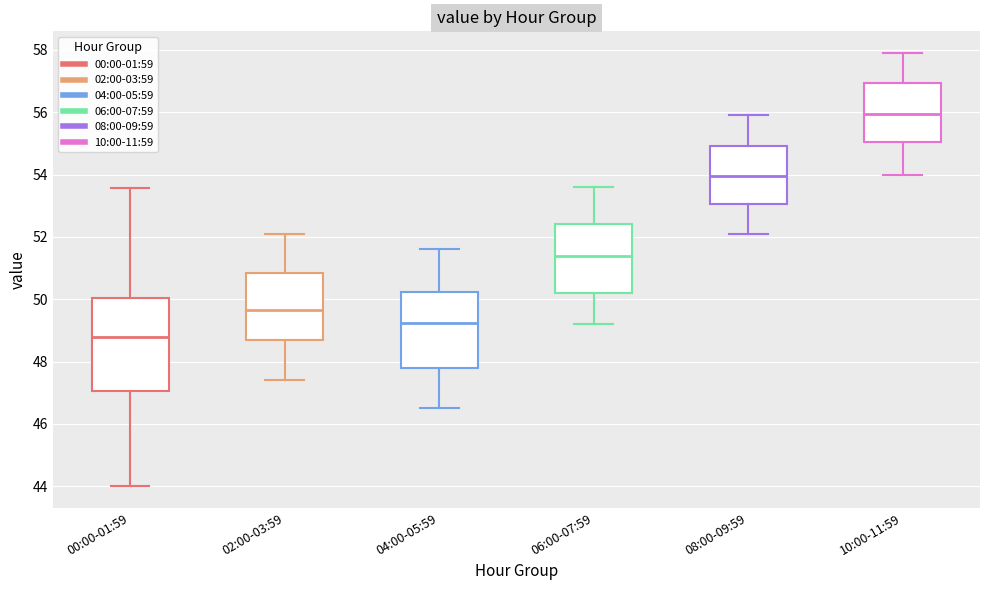

Which box's median line is the highest?

10:00-11:59